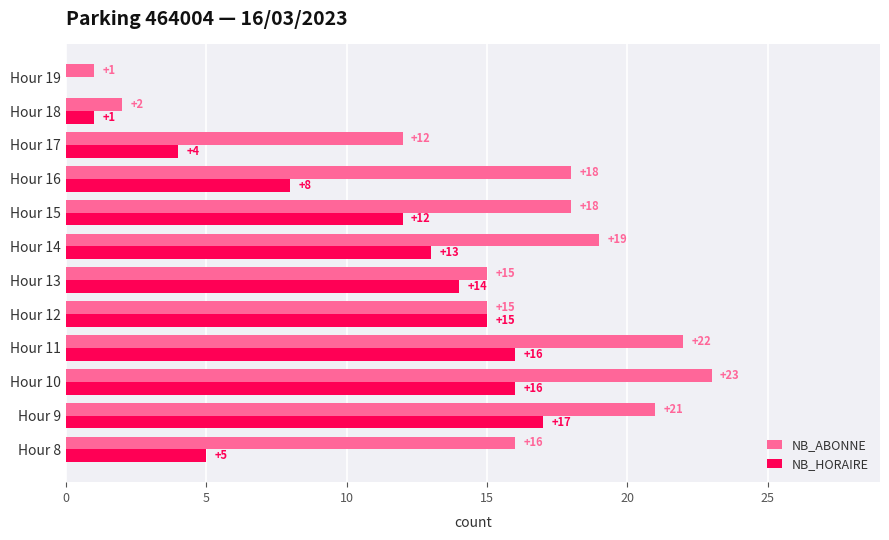

At which category is the sum across all series the highest?

Hour 10